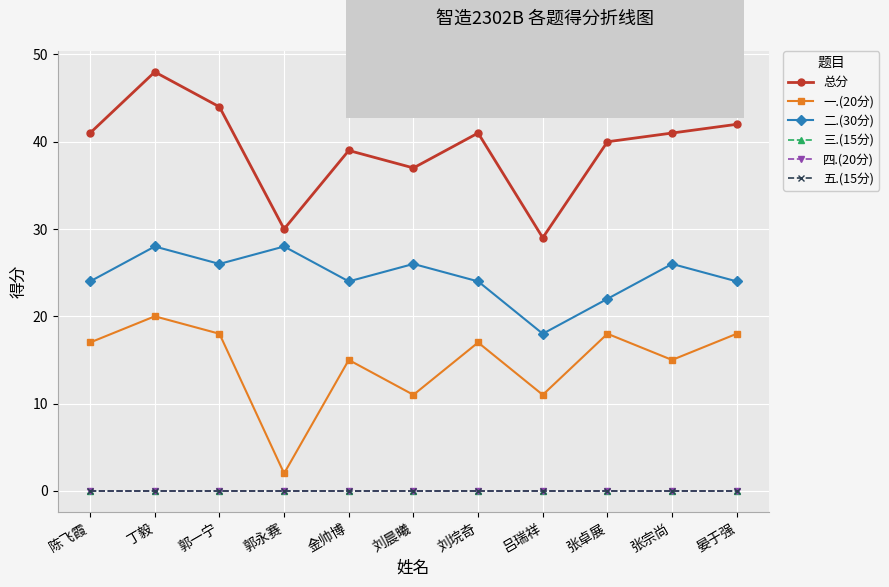

The value of 三.(15分) at 陈飞霞 is 0. True or false?

True